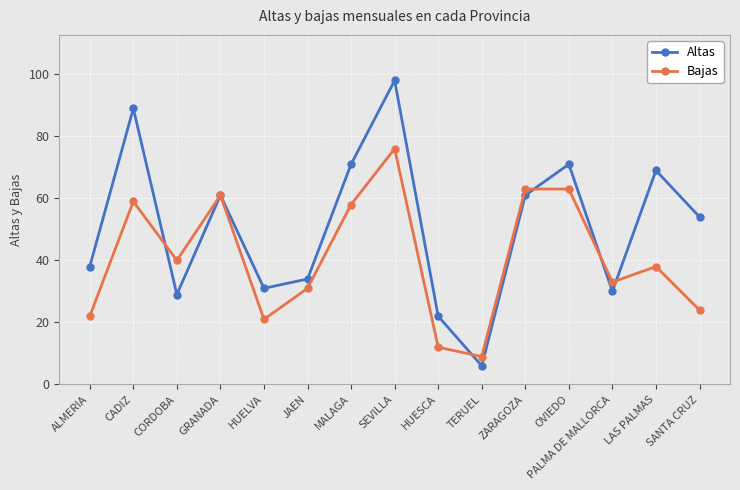

At which category does Altas reach its first local peak?

CADIZ